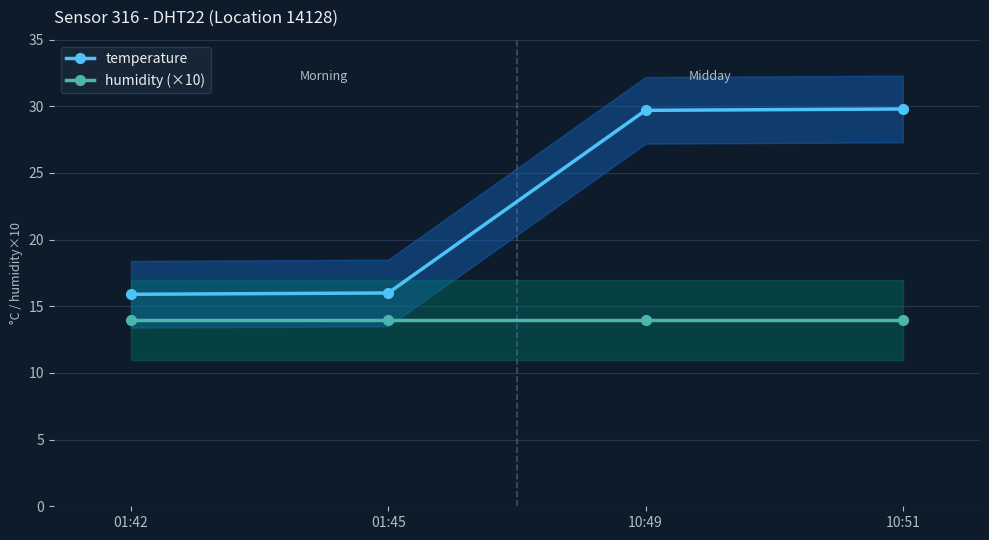

Which series has the largest range (max minus min)?

temperature